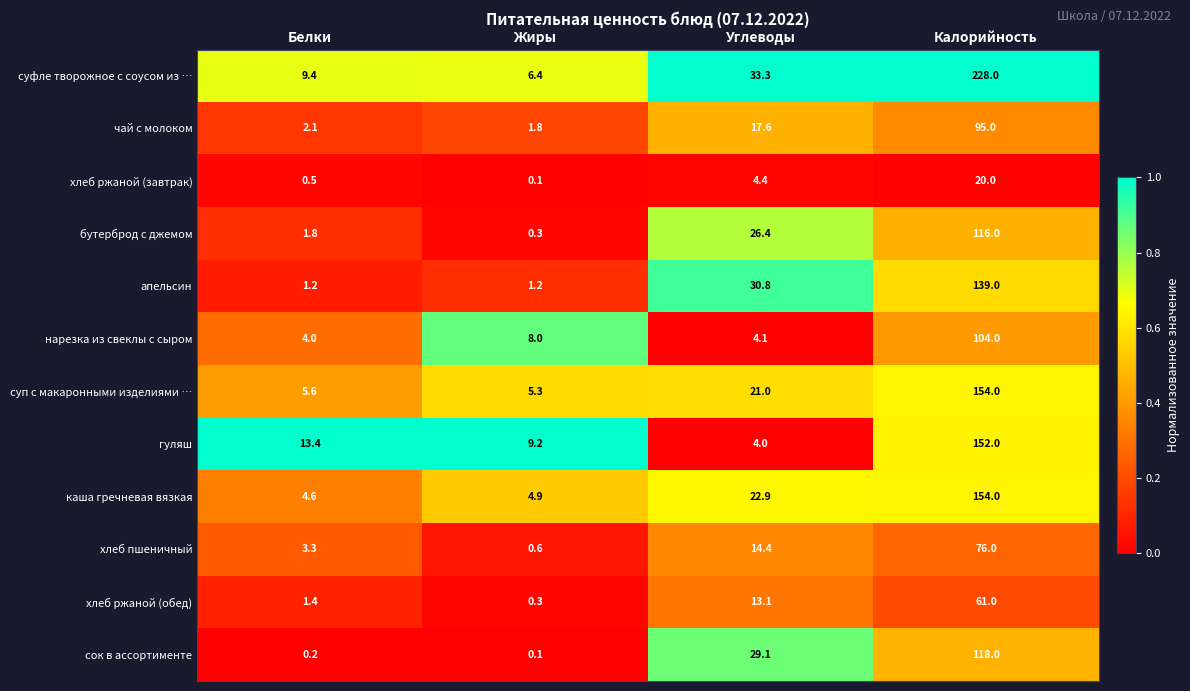

The value of хлеб пшеничный at Белки is 5.4. True or false?

False